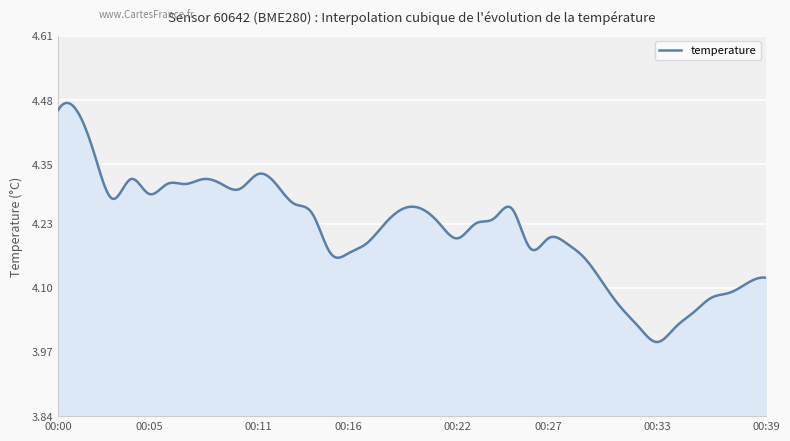

What is the value of the 35th point from the left?

4.0